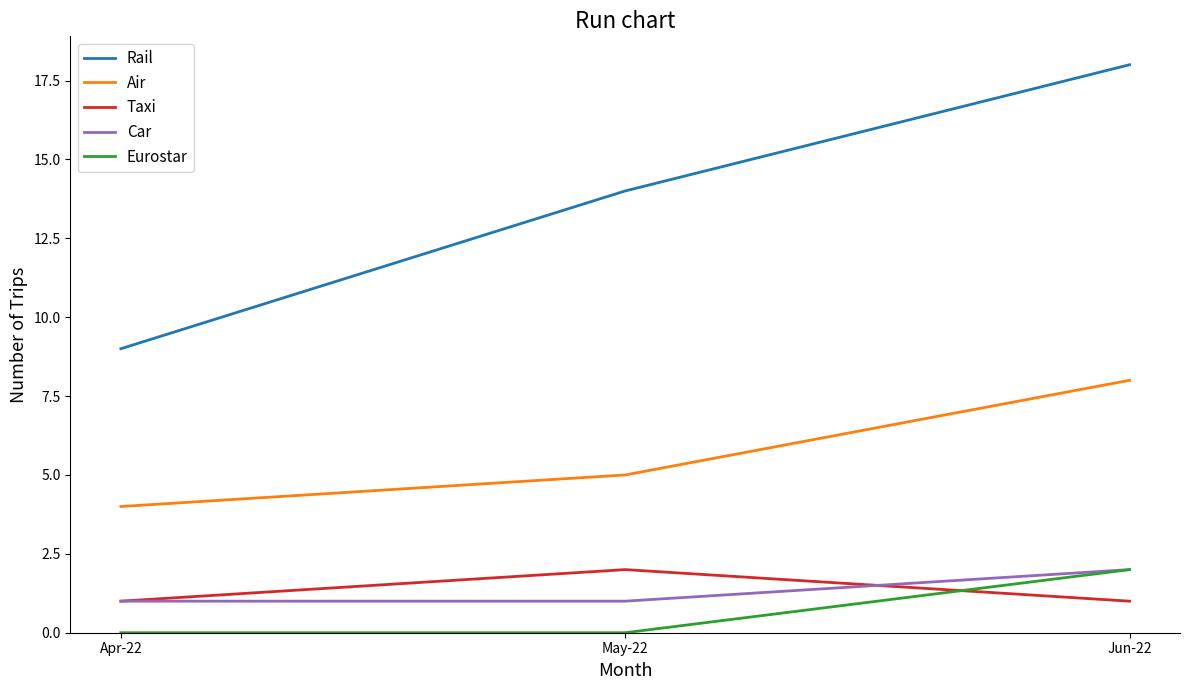

What is the sum of the Air values at May-22 and Apr-22?

9